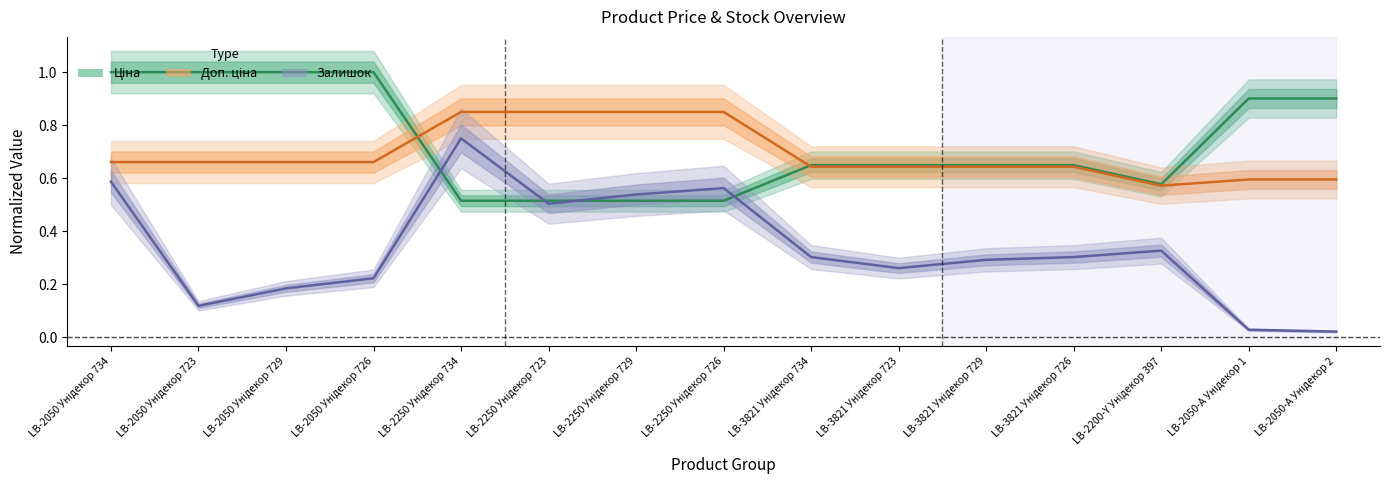

Count the Доп. ціна values in the range 0 to 1.

15